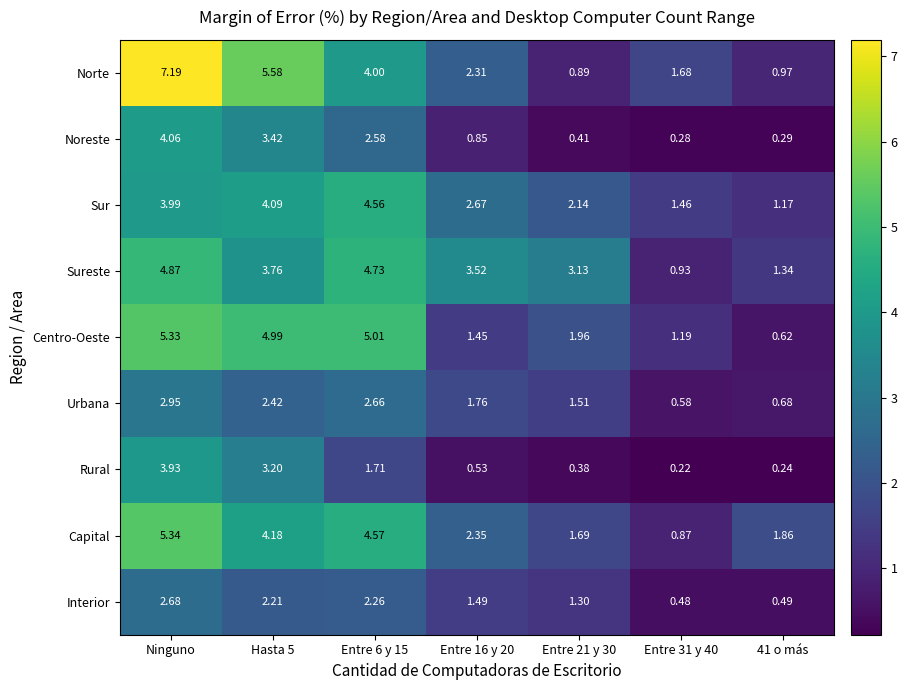

At which label does Sur first exceed 2?

Ninguno